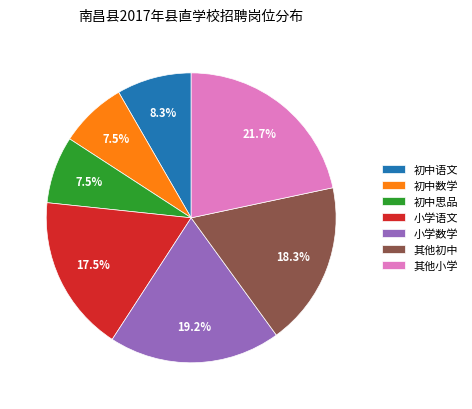

To the nearest percent, what is the difference between the largest and smallest slice percentages?

14%